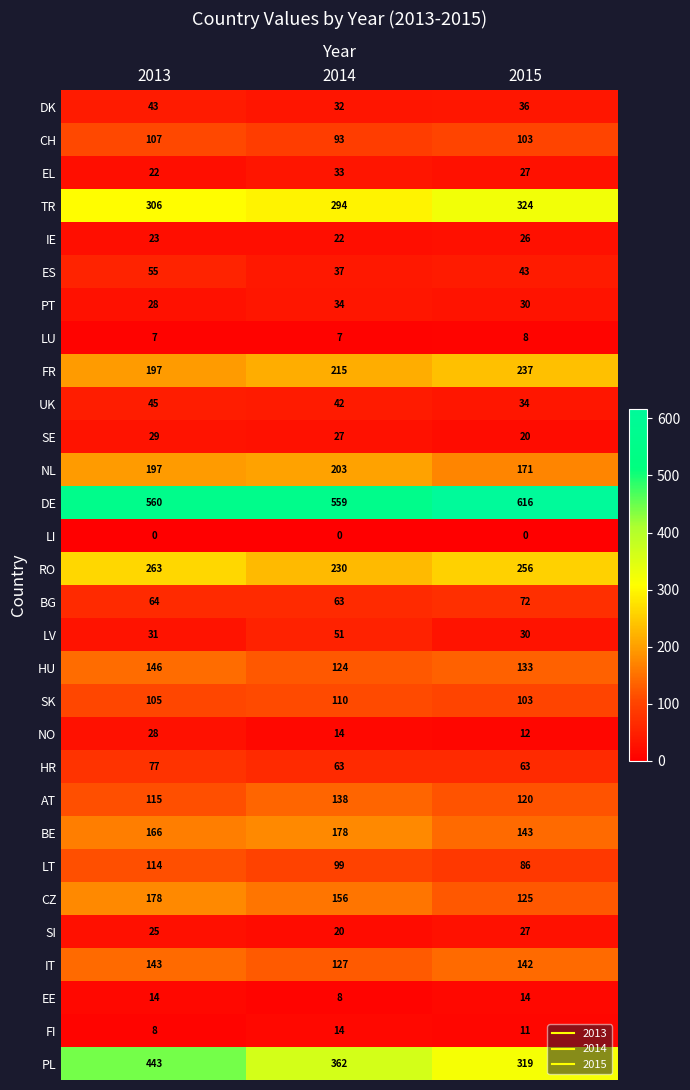

Count the number of data series in this chart.

30